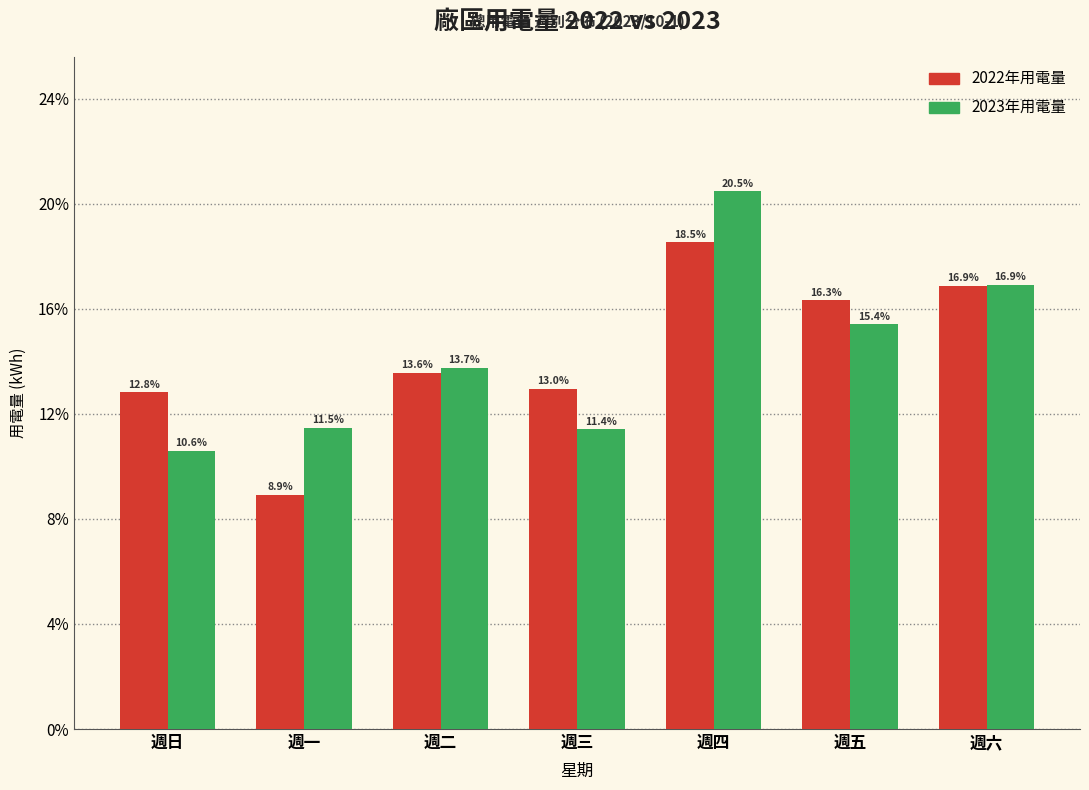

Reading left to right, what are all the values shown in this chart?

2022年用電量: 週日=12.8	週一=8.9	週二=13.6	週三=13.0	週四=18.5	週五=16.3	週六=16.9
2023年用電量: 週日=10.6	週一=11.5	週二=13.7	週三=11.4	週四=20.5	週五=15.4	週六=16.9